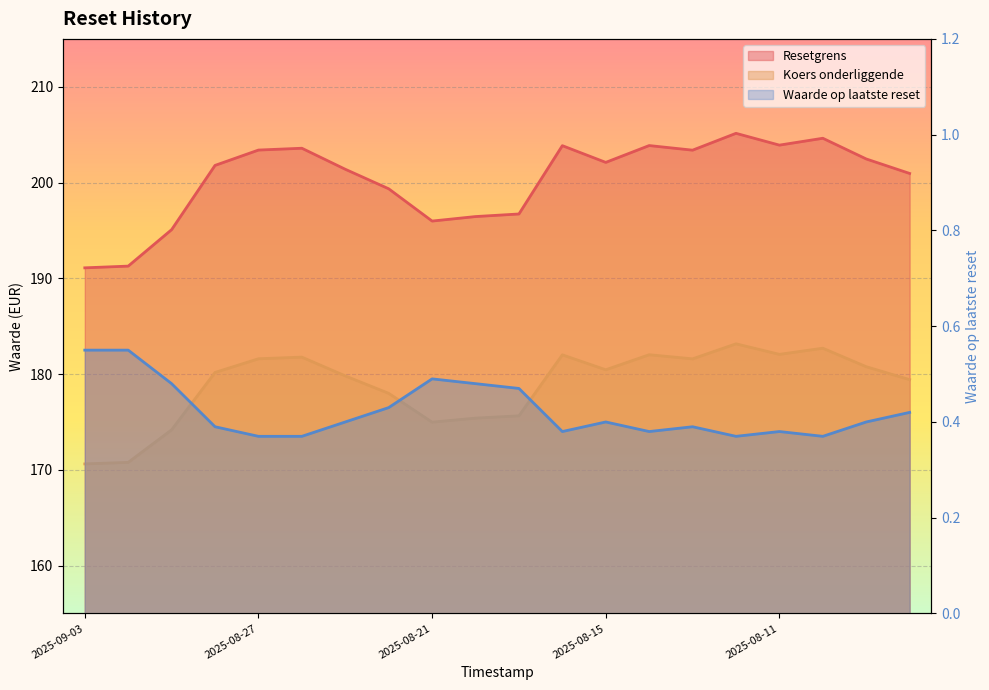

Which category has the highest value across all series?

2025-08-12